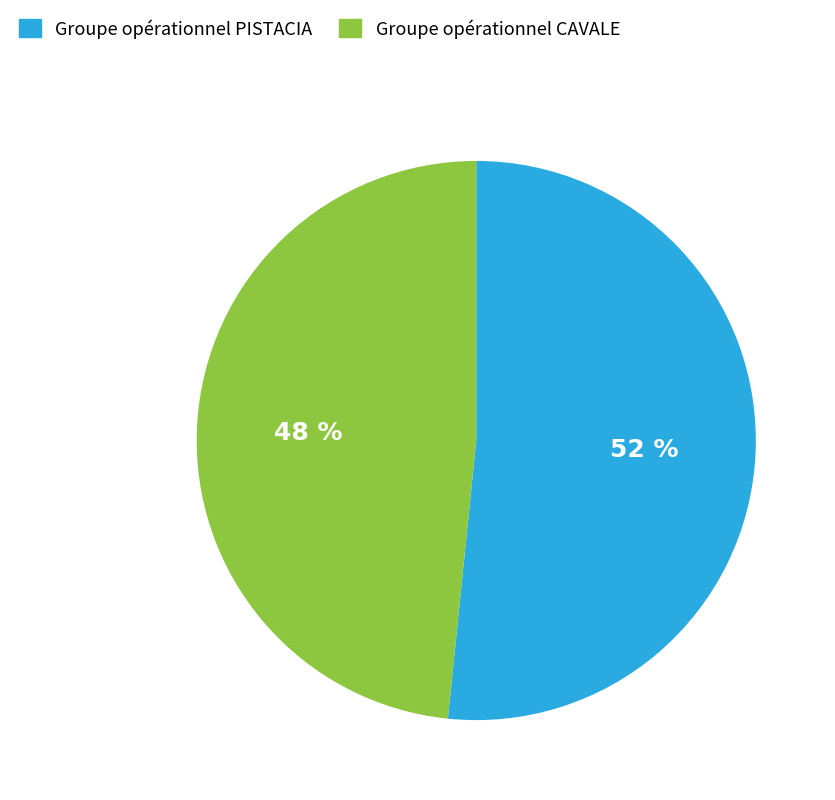

The Groupe opérationnel CAVALE slice represents 48% of the pie. True or false?

True